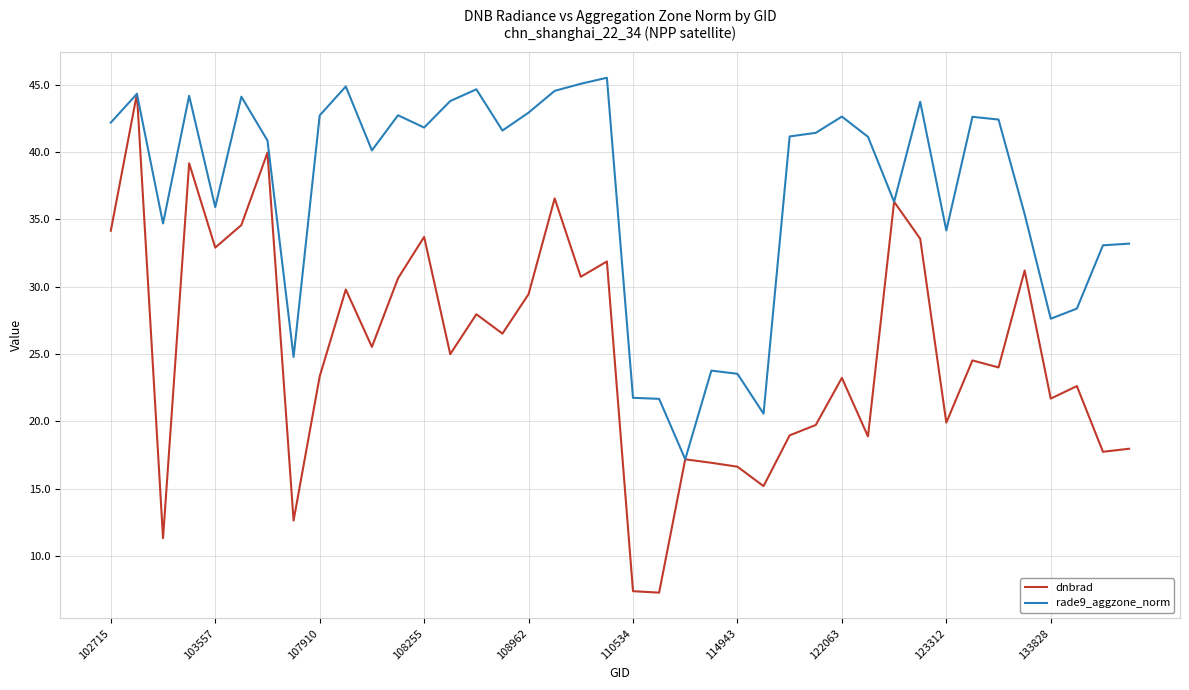

Rank the series by their average value, from highest to lowest.

rade9_aggzone_norm, dnbrad